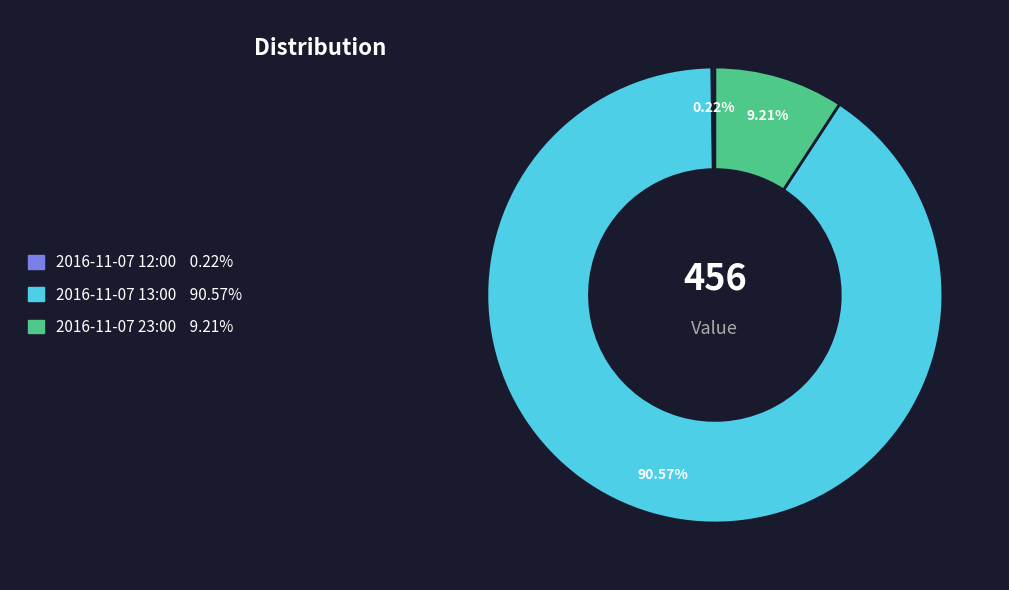

Which has a higher value, 2016-11-07 13:00 or 2016-11-07 23:00?

2016-11-07 13:00